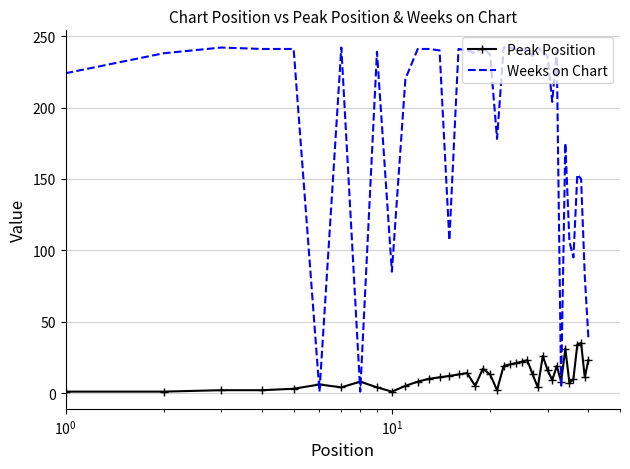

Which series has the largest total across all categories?

Weeks on Chart